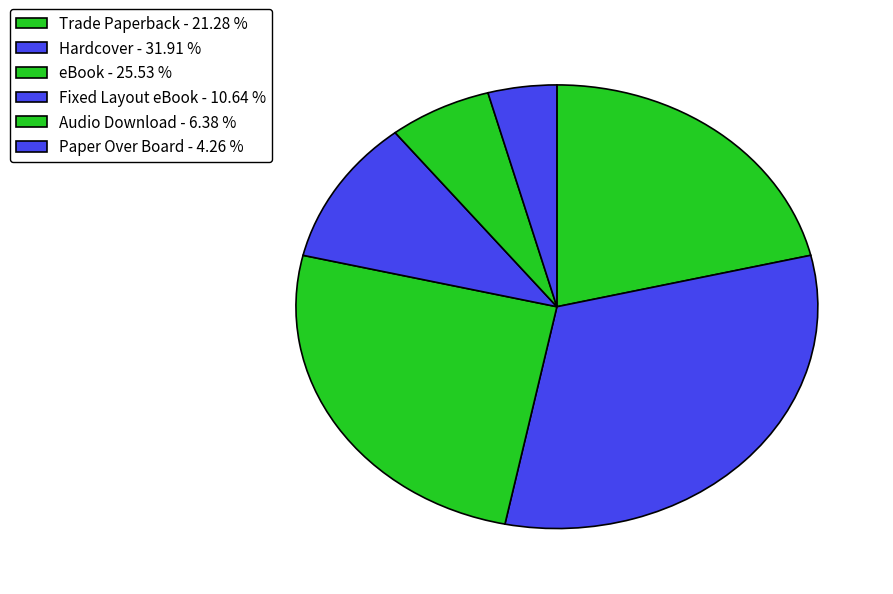

How many segments does this pie chart have?

6